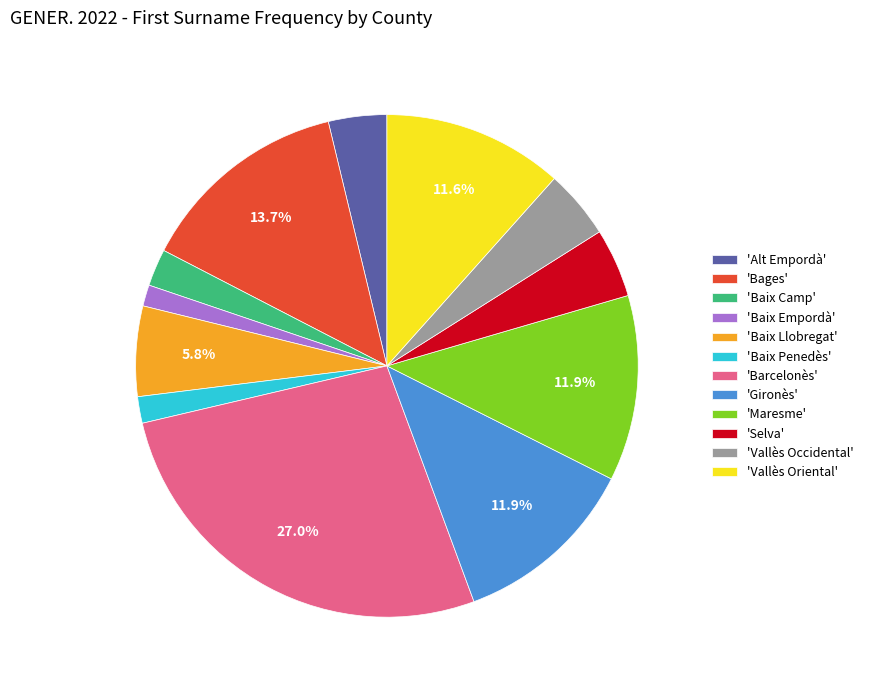

Combined, do 'Baix Empordà' and 'Vallès Oriental' account for over 50%?

No